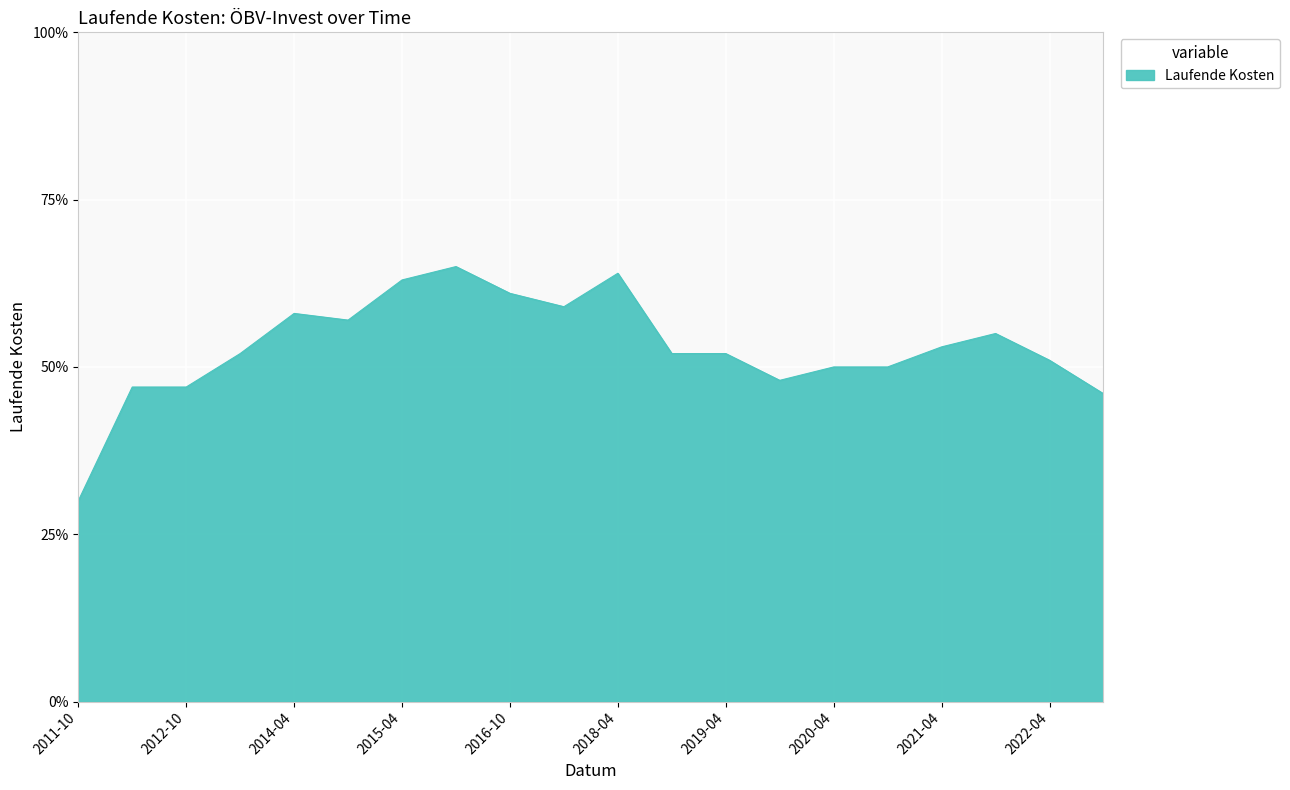

Does the chart display data point markers on the line(s)?

No